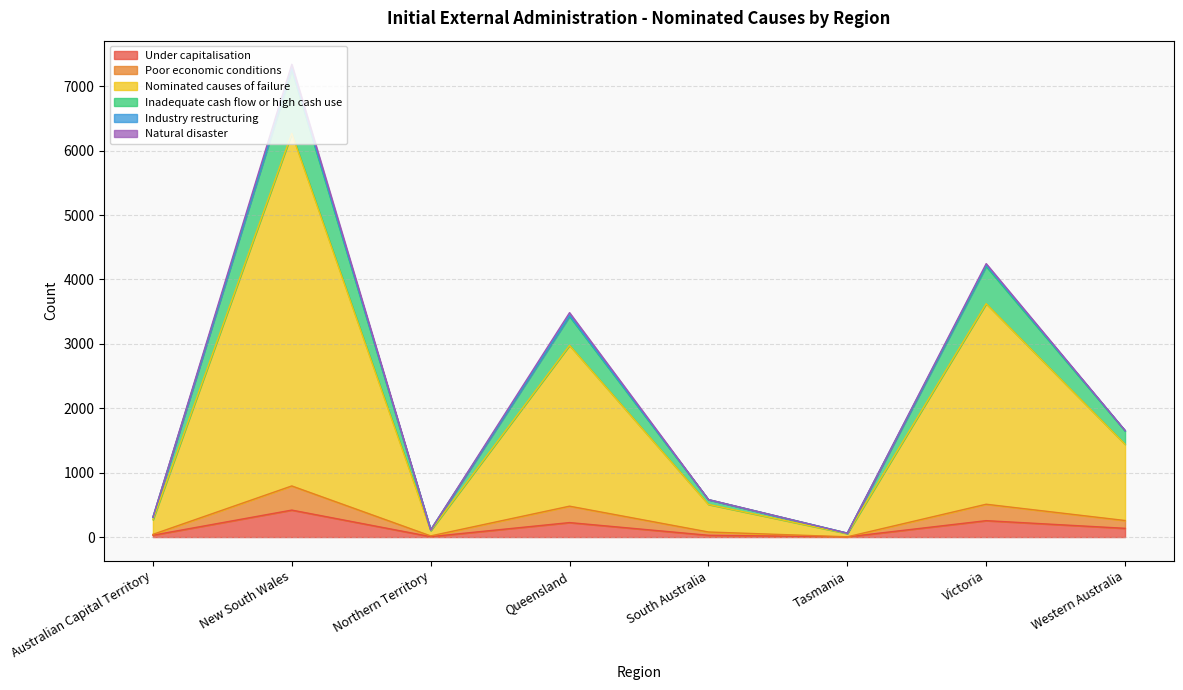

What is the highest value of the Under capitalisation series?

419